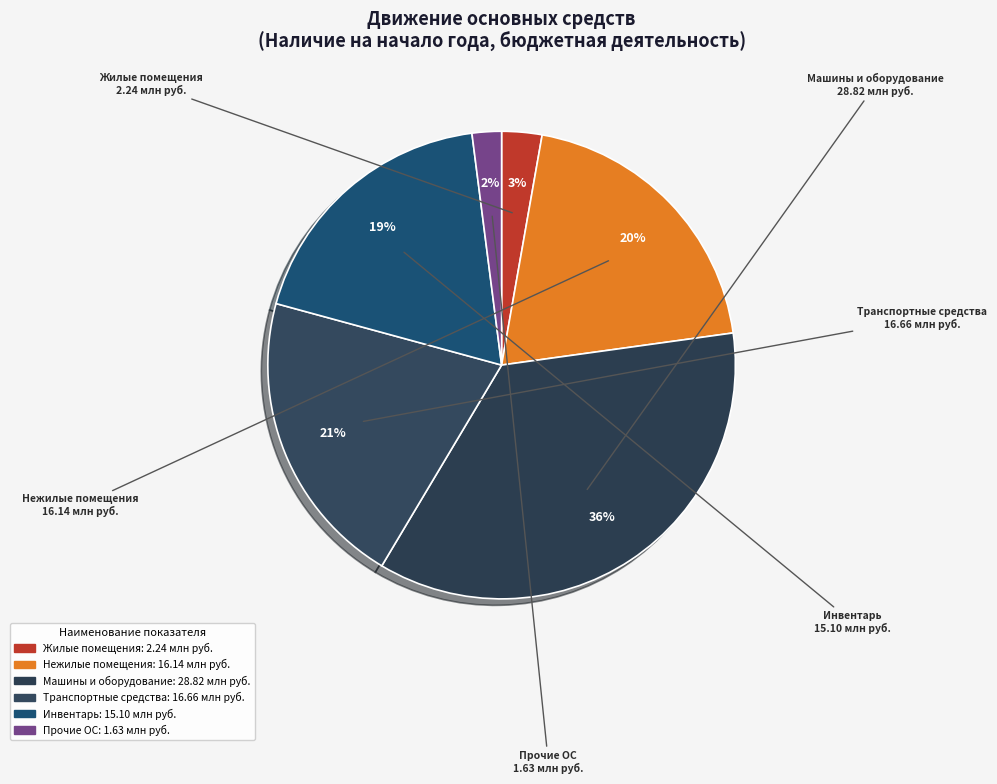

How many segments does this pie chart have?

6